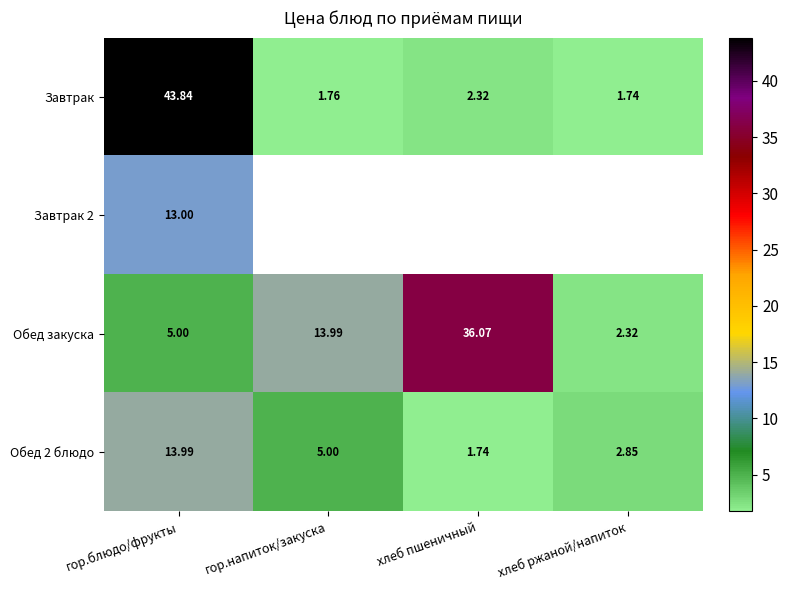

What is the highest value of the Обед 2 блюдо series?

14.0